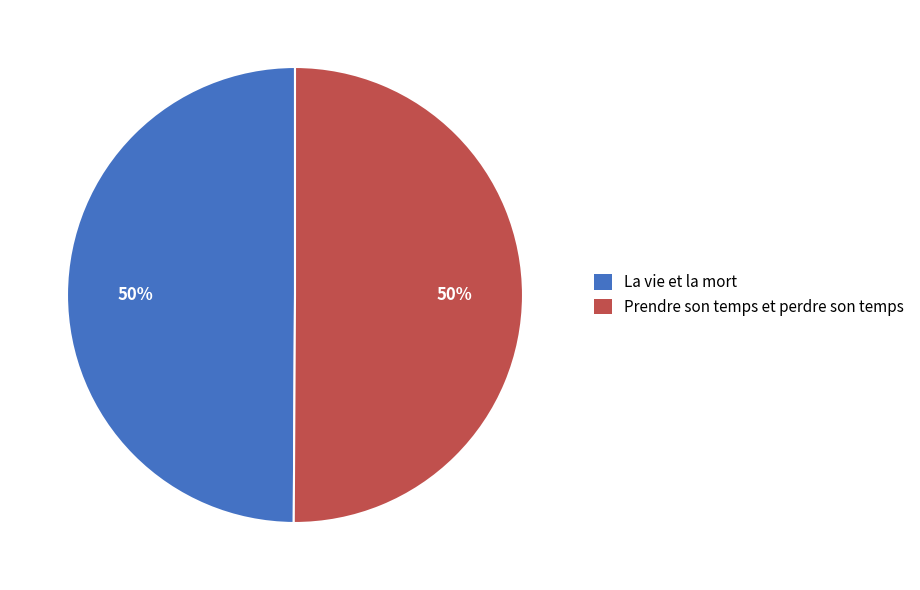

Approximately how many times larger is the value at La vie et la mort compared to Prendre son temps et perdre son temps?

1.0